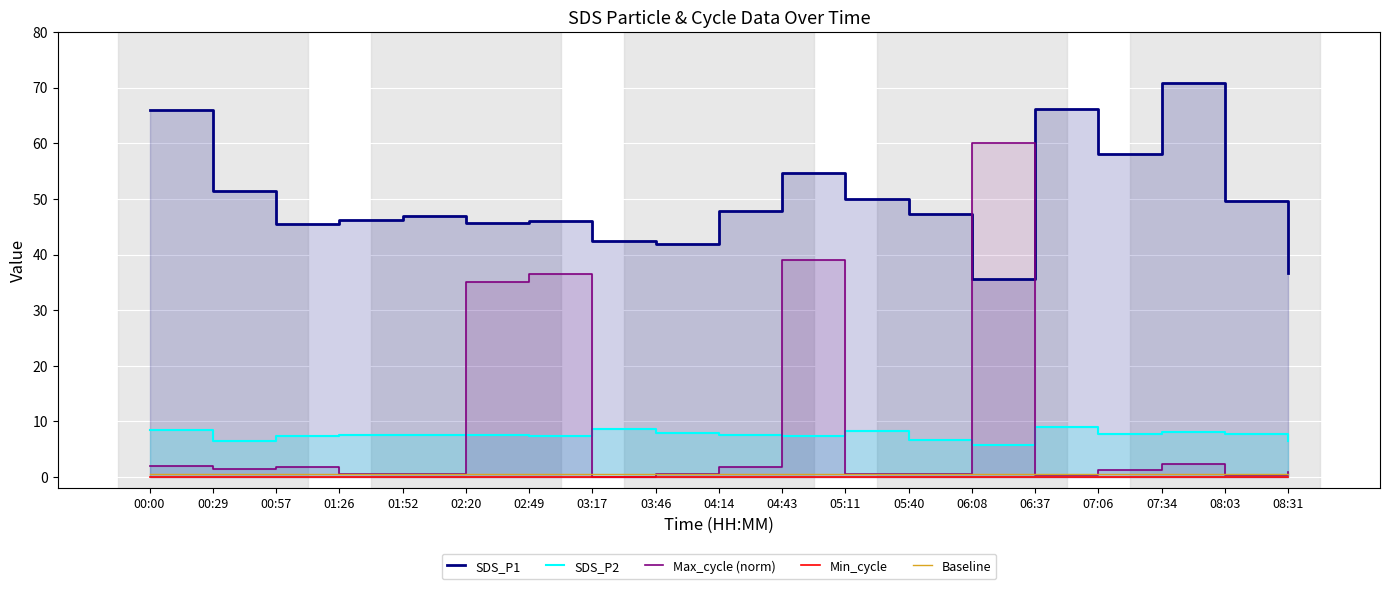

True or false: Baseline and Min_cycle cross at least once.

False